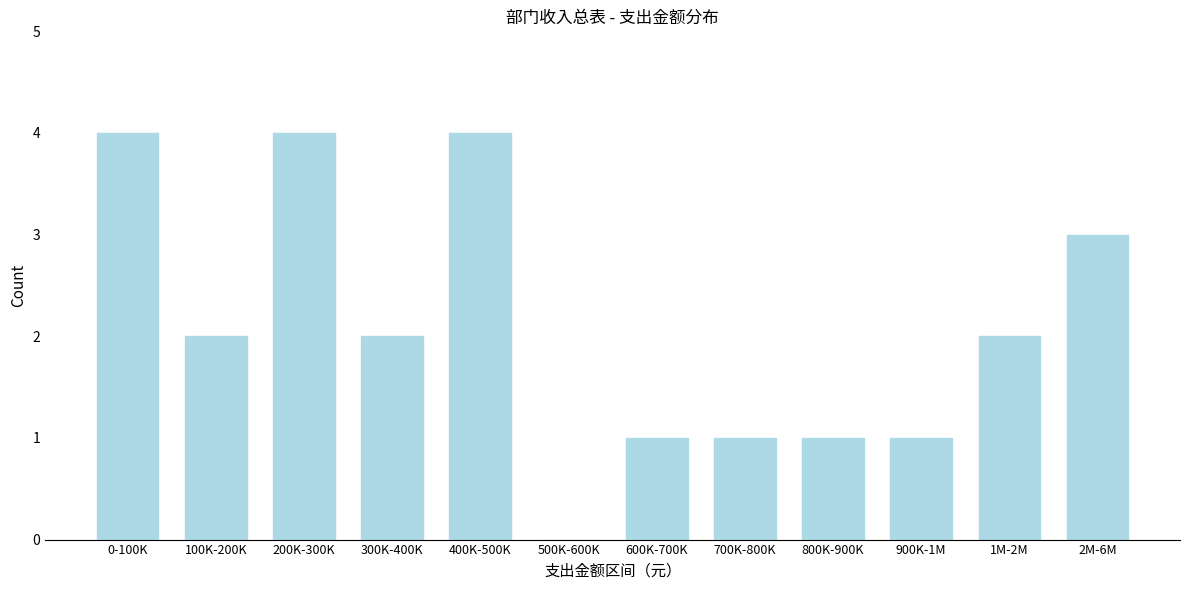

Reading left to right, list all the values displayed in this chart.

0-100K=4	100K-200K=2	200K-300K=4	300K-400K=2	400K-500K=4	500K-600K=0	600K-700K=1	700K-800K=1	800K-900K=1	900K-1M=1	1M-2M=2	2M-6M=3